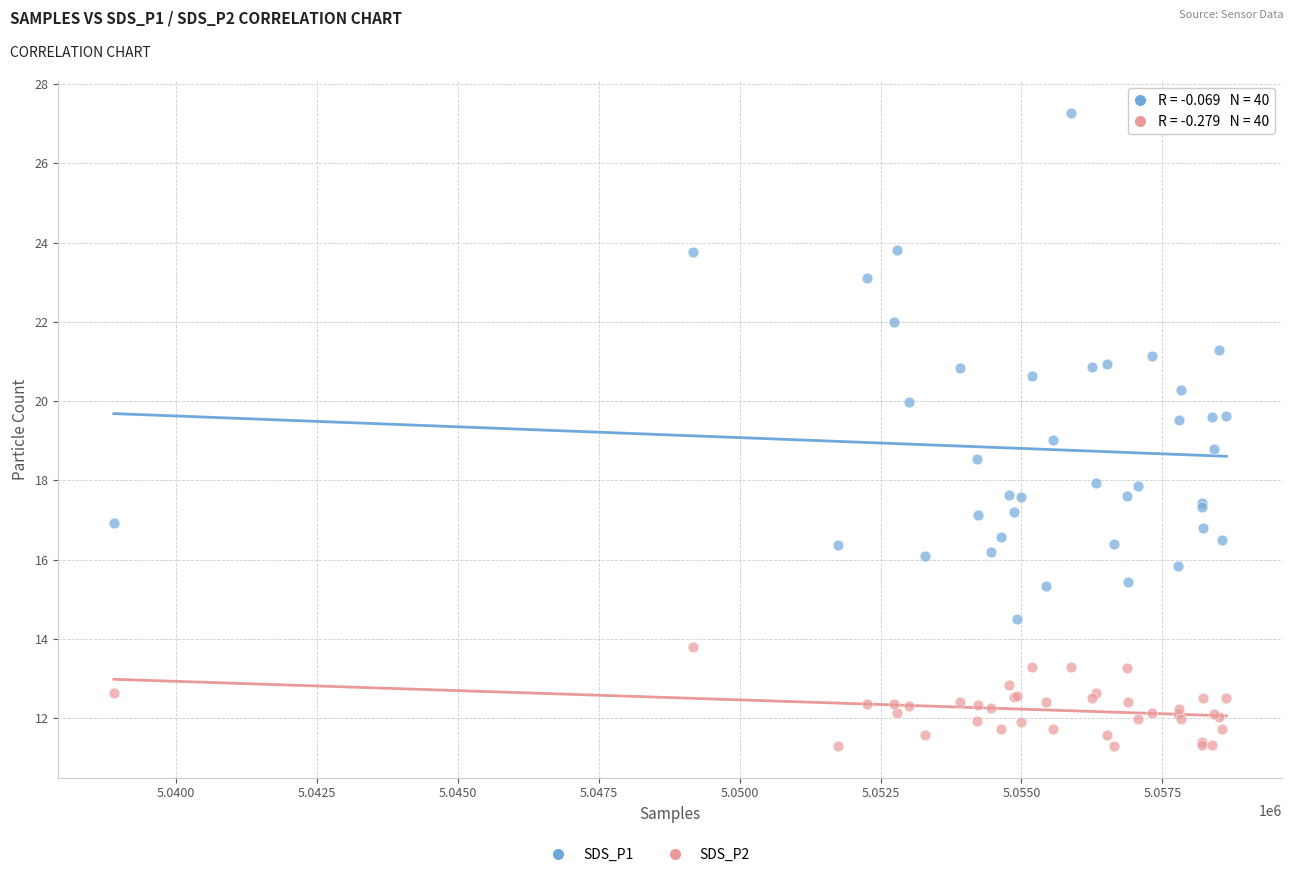

Which series has the largest Y range (max minus min)?

SDS_P1